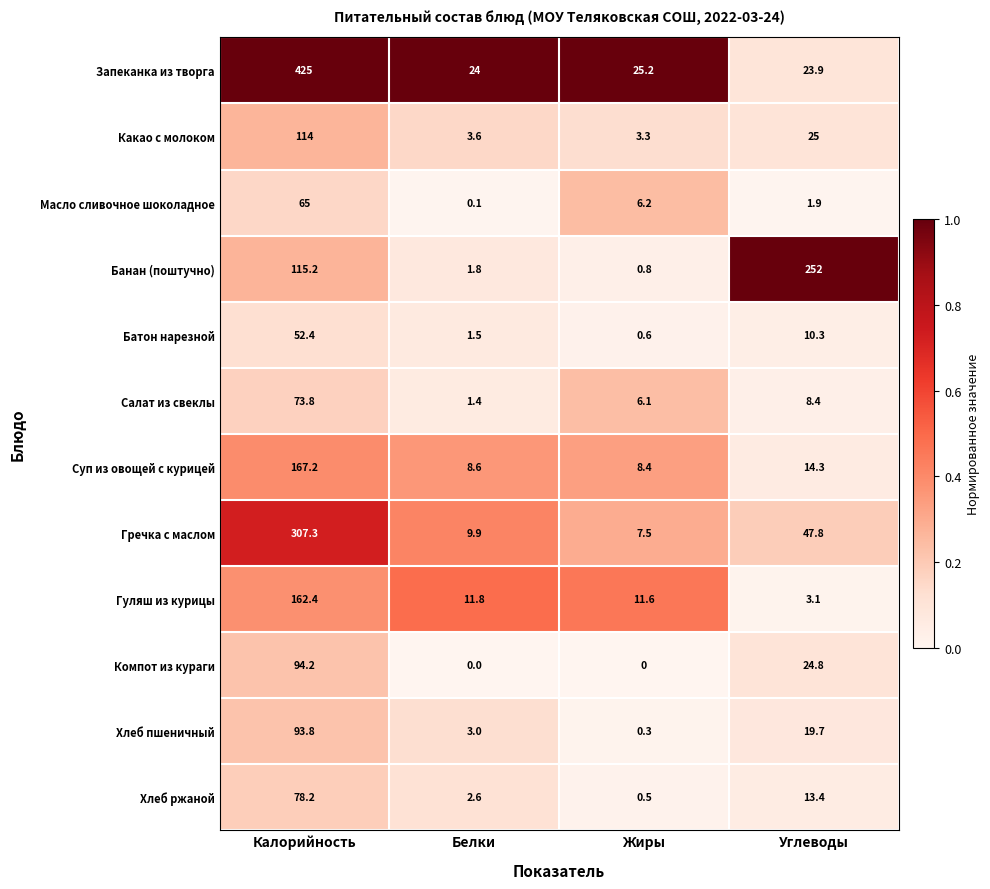

How many data points does each series have?

4